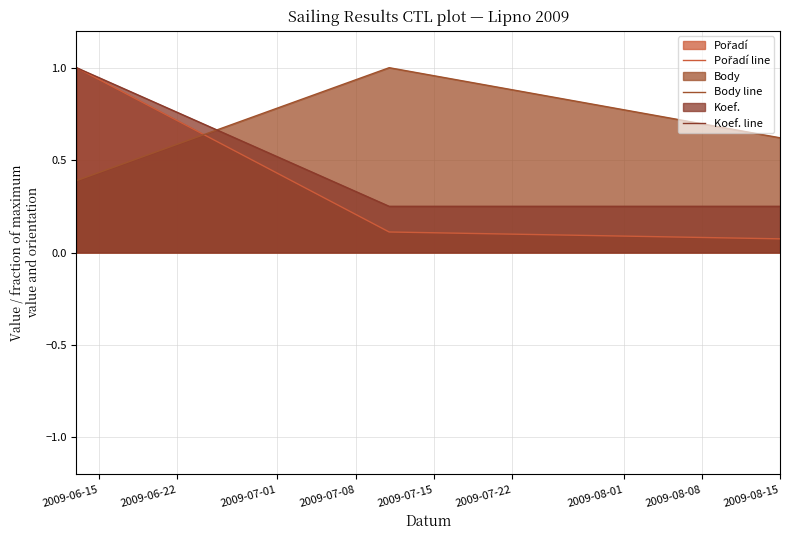

How many Body line values are between 0 and 1?

3